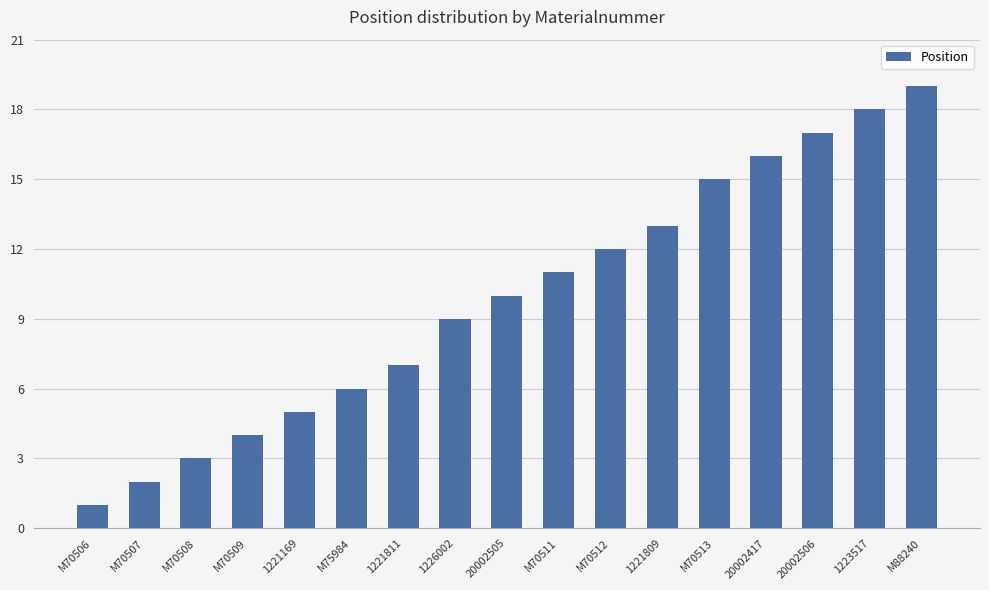

What position from the right is 20002417?

4